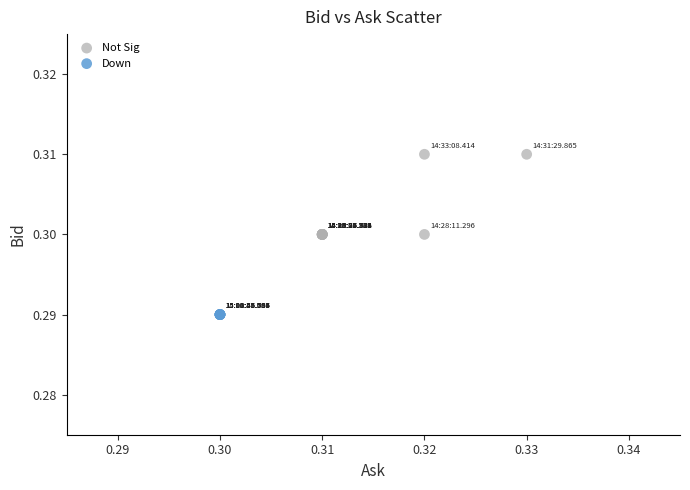

Which series reaches the minimum Y coordinate?

Down